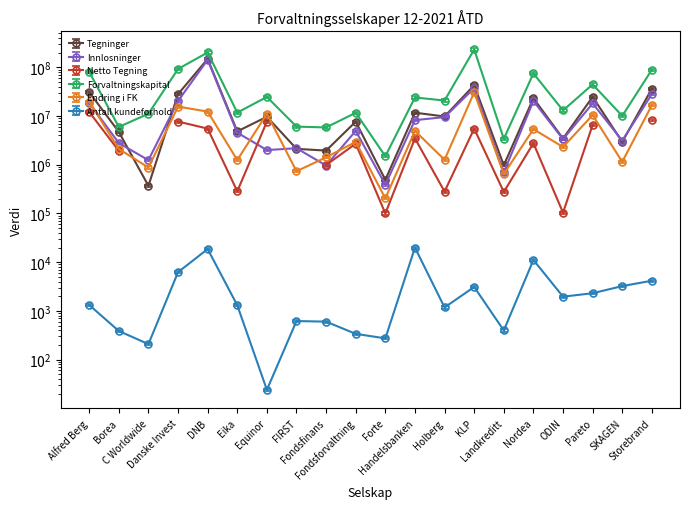

What is the difference between the maximum and minimum values in the Antall kundeforhold series?

20873.0